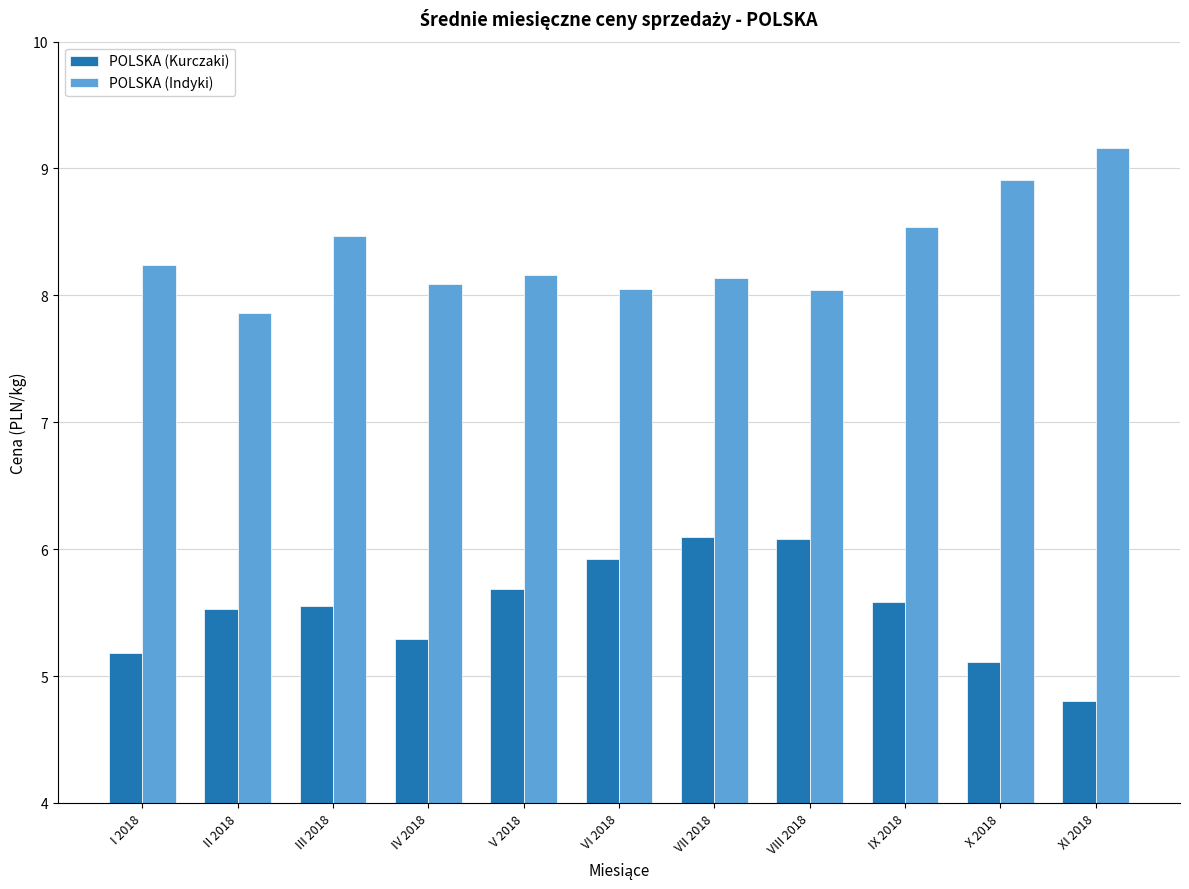

What is the spread (max minus min) of values at IV 2018?

2.8